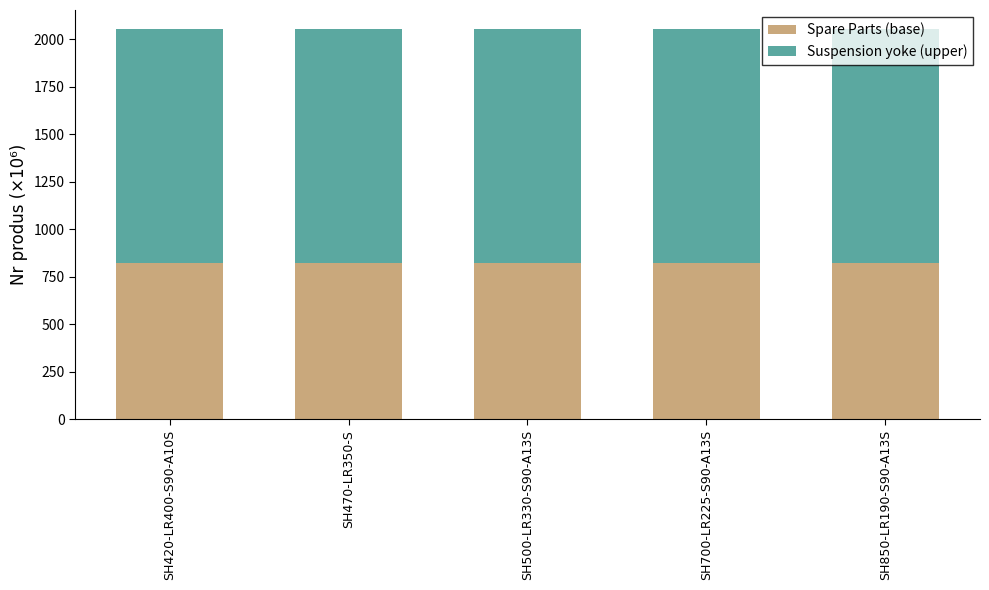

The value of Spare Parts (base) at SH420-LR400-S90-A10S is 820.6. True or false?

True